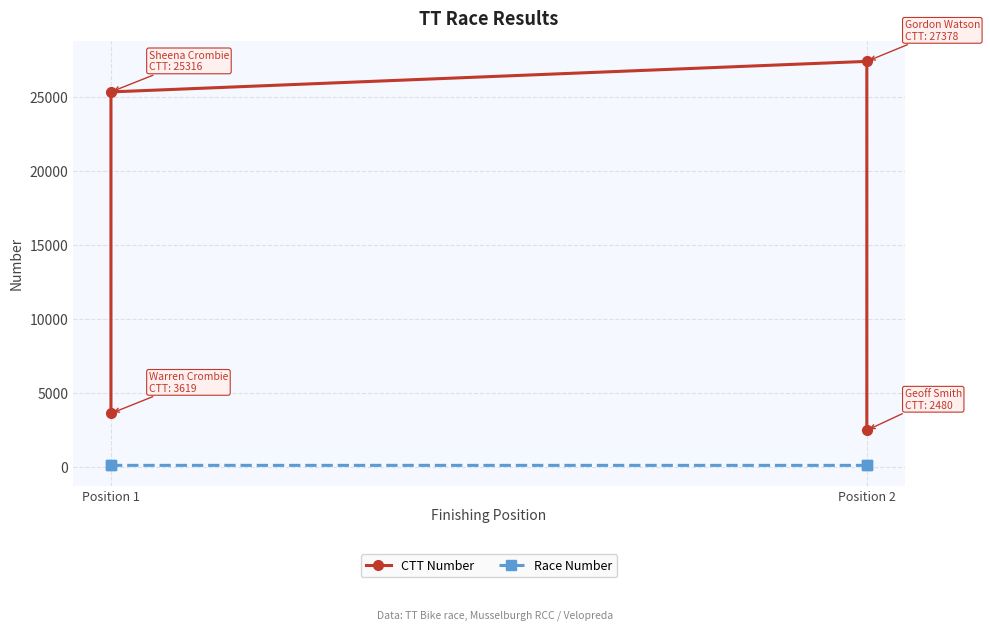

The value of Race Number at Position 1 is 112. True or false?

True